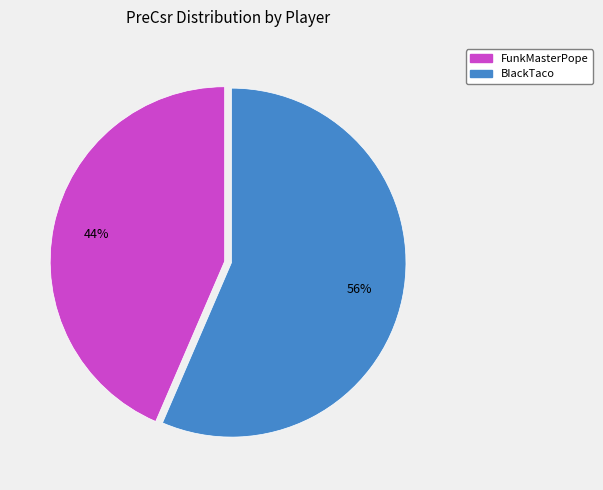

True or false: BIackTaco accounts for 56% of the total.

True